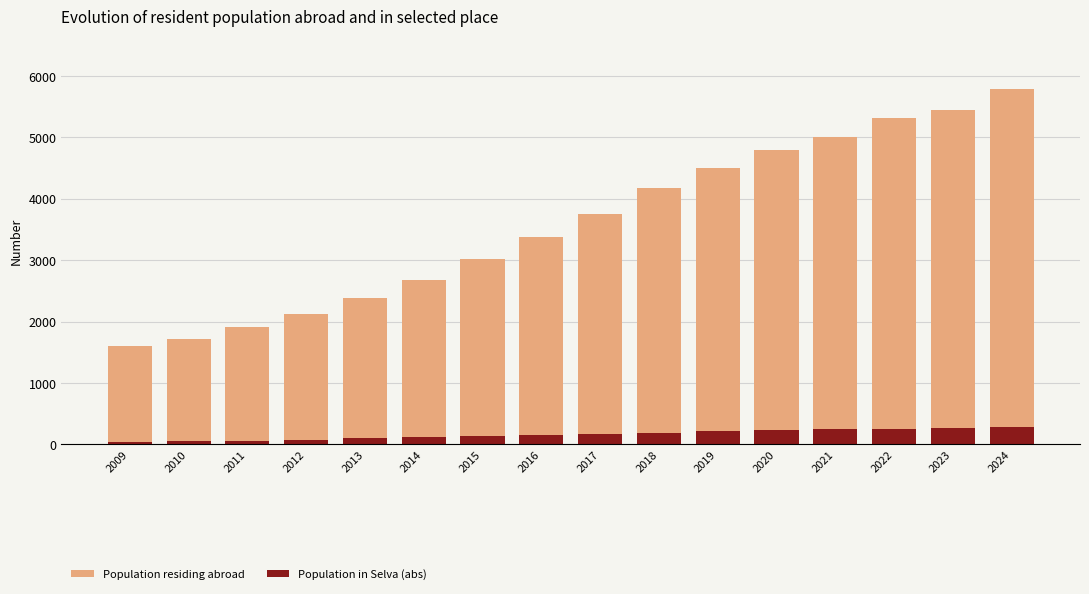

How many groups of bars are there?

16